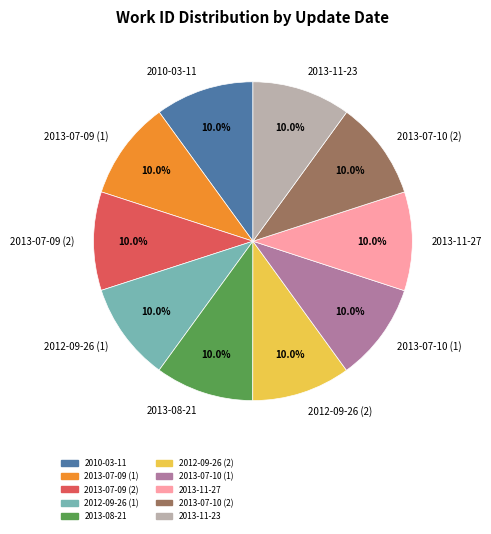

Is it true that 2013-08-21 is 19% of the pie?

False